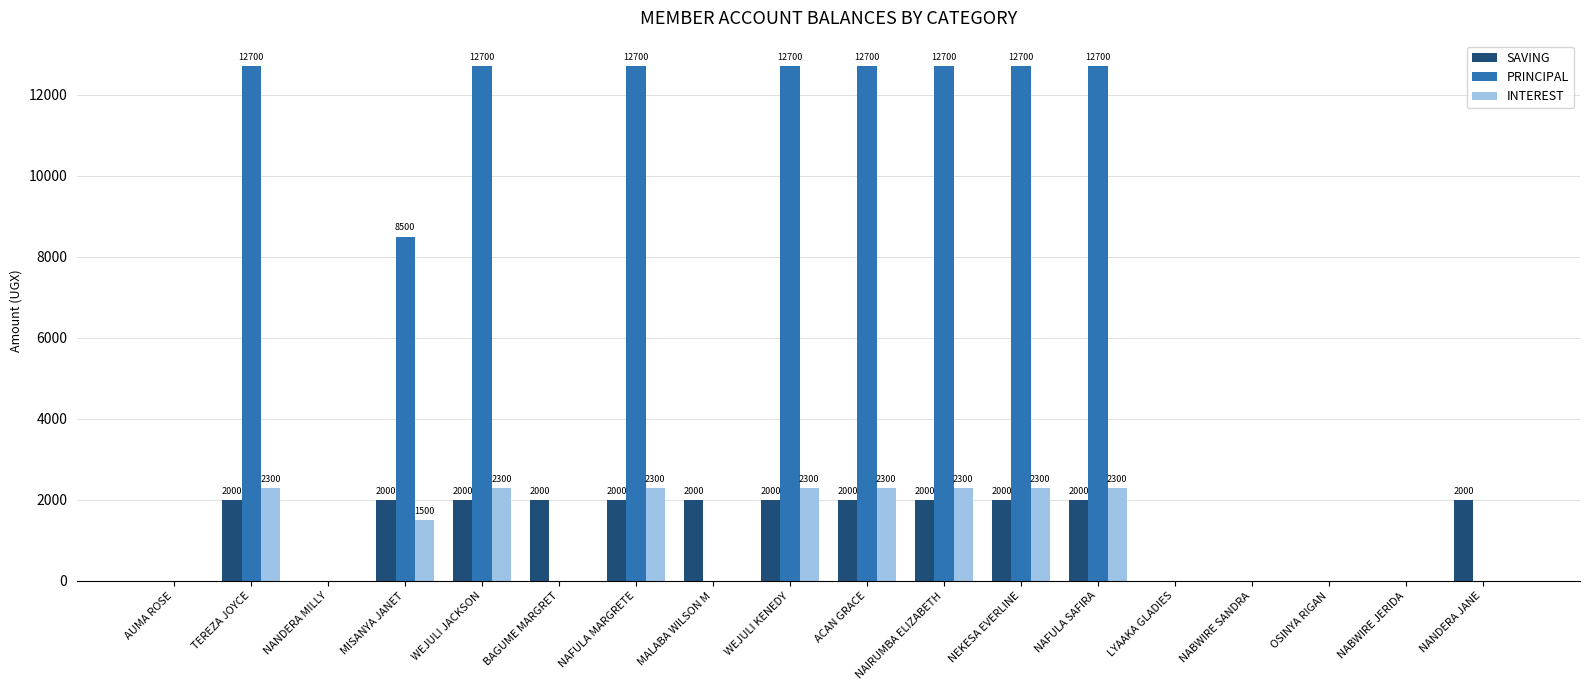

What is the sum of all INTEREST values?

19900